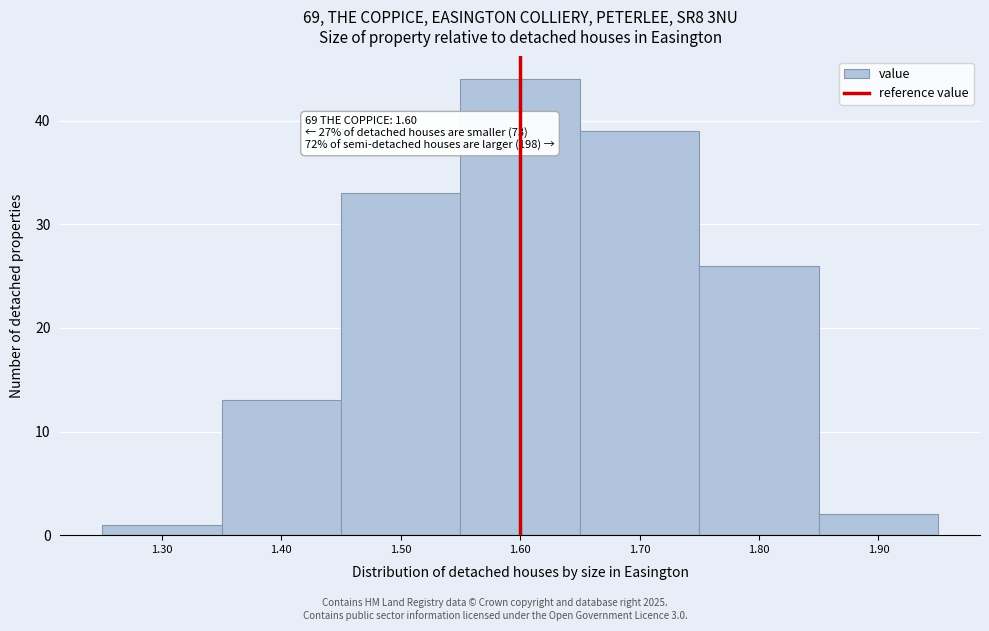

Which range on the x-axis has the tallest bar?

1.55 to 1.65